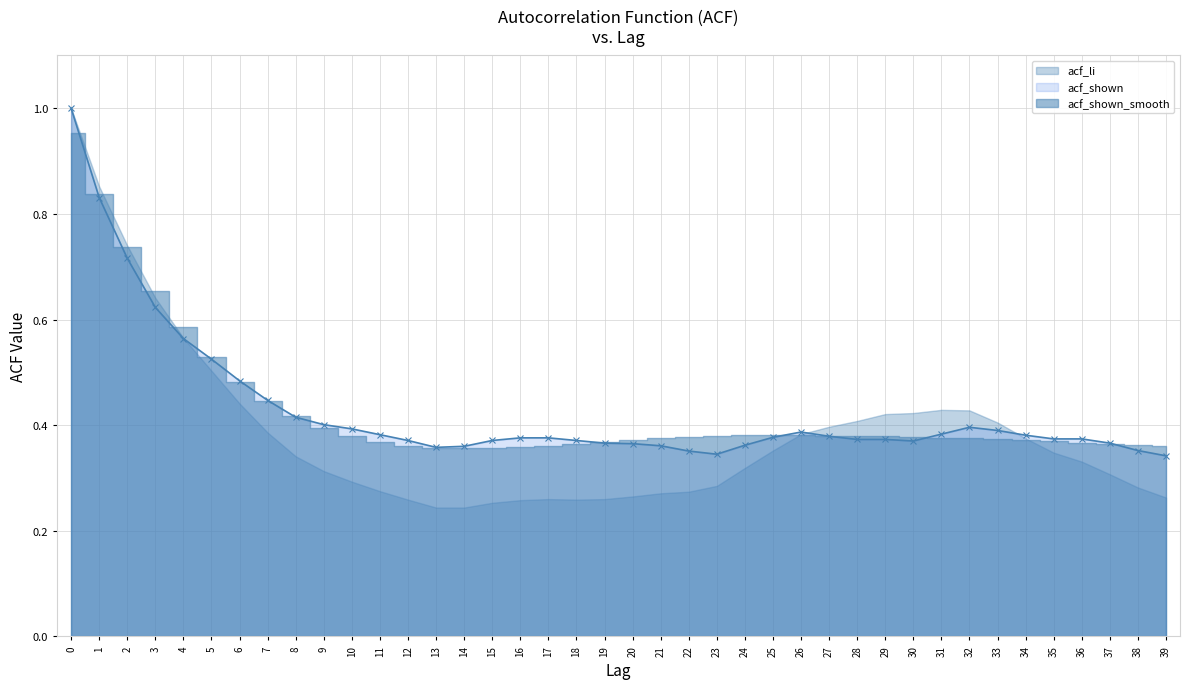

What is the maximum value for acf_li?

1.0